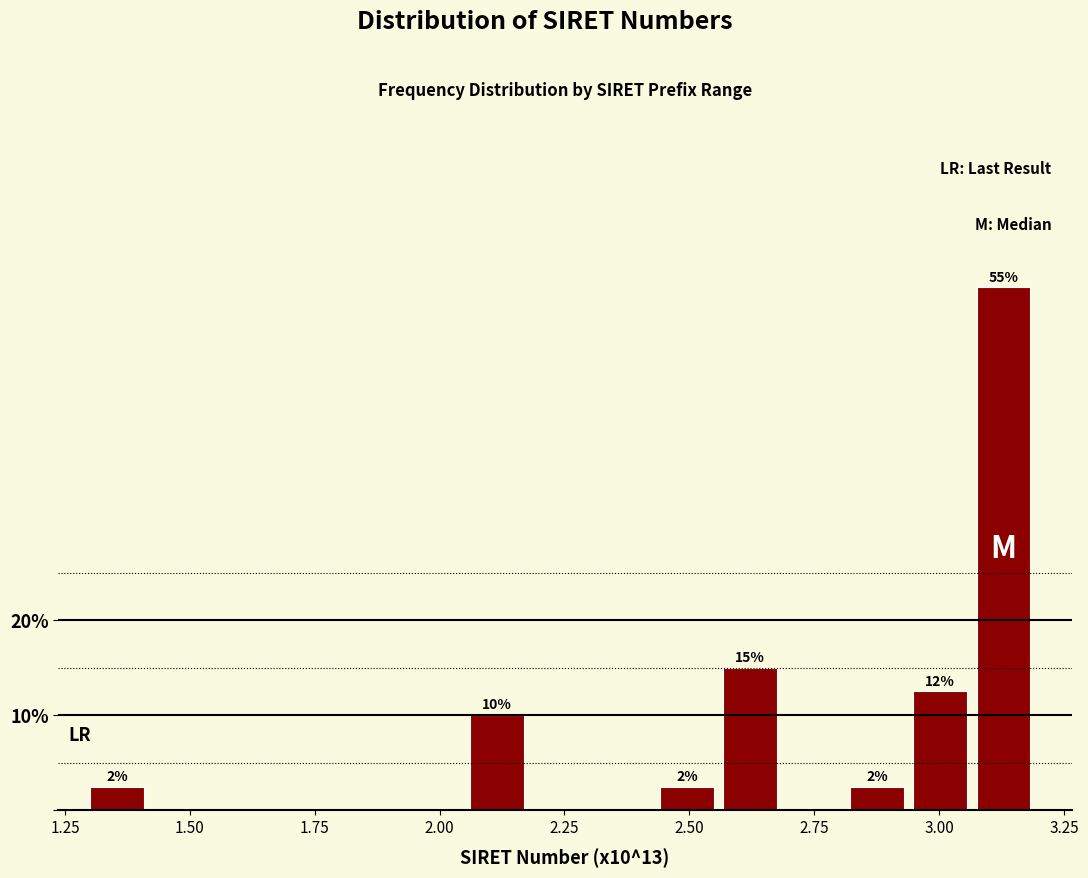

Read against the x-axis, roughly where is the centre of the tallest bar?

3.15